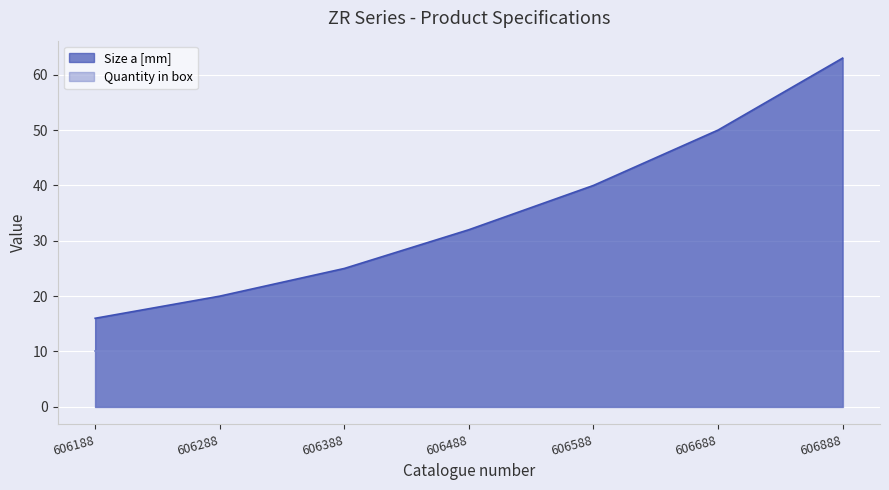

What is the sum of all values?

246